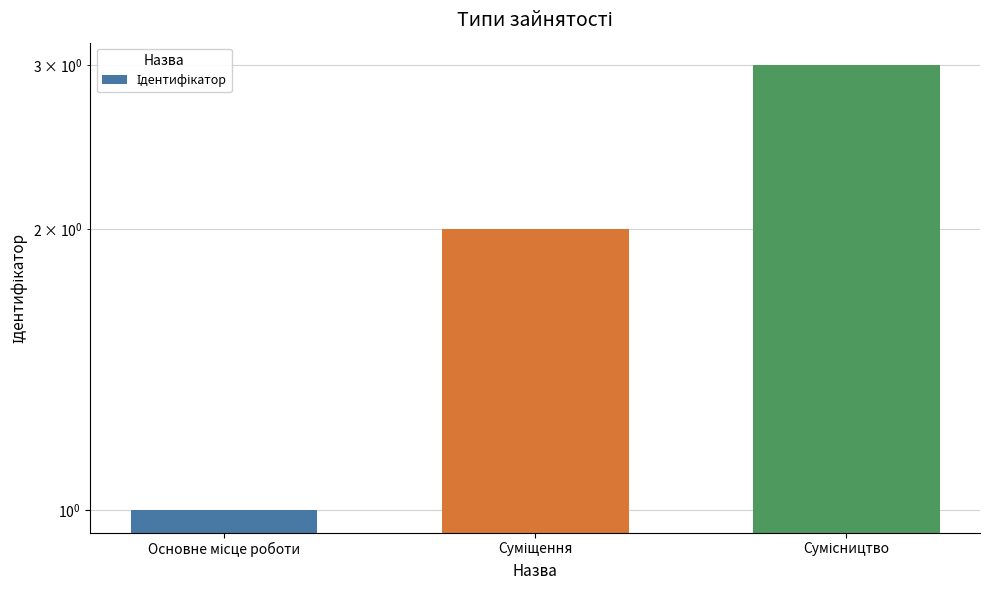

Which has a higher value, Сумісництво or Суміщення?

Сумісництво